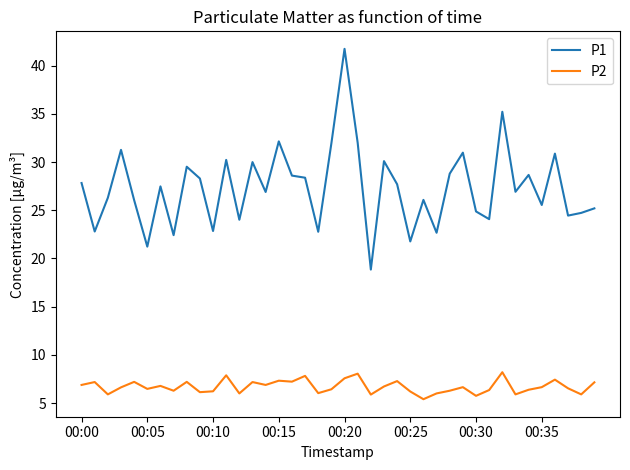

What is the minimum value shown in the chart?

5.4